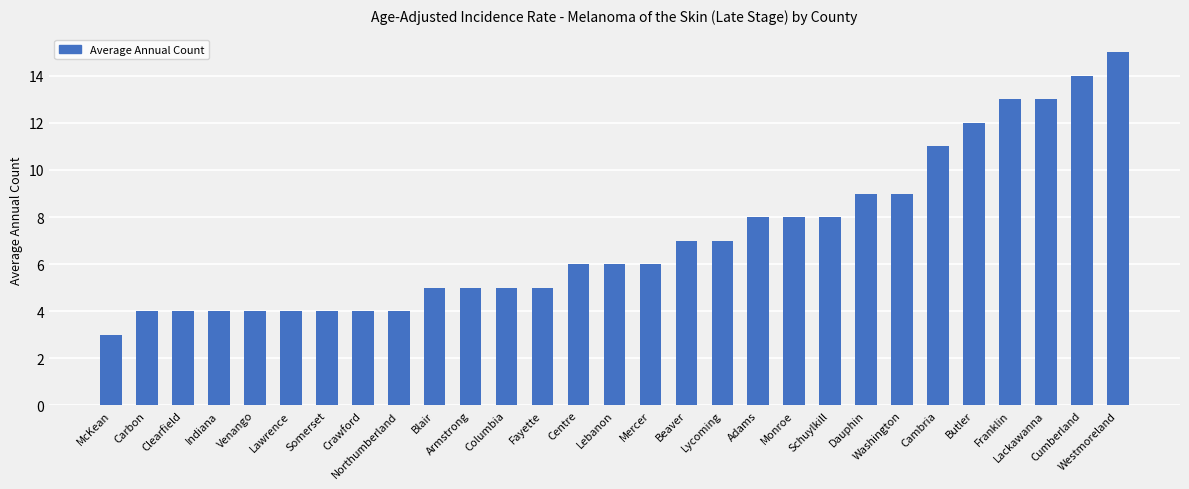

Read the value at Columbia.

5